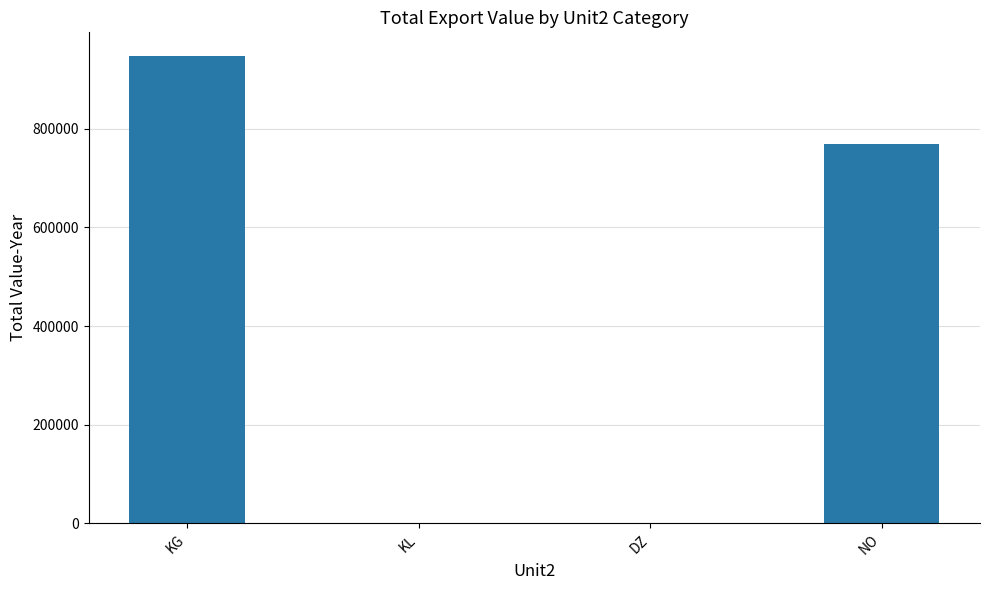

Where is the data nearest to the value 474300?

NO